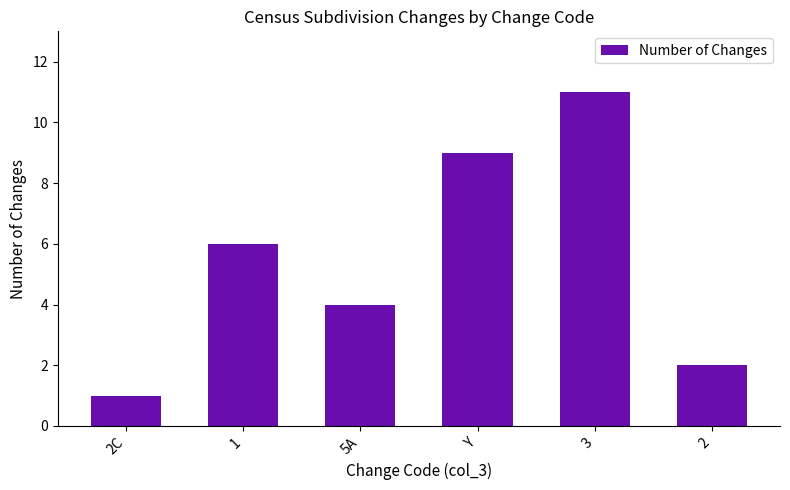

The chart shows a value of 18 at 3. True or false?

False